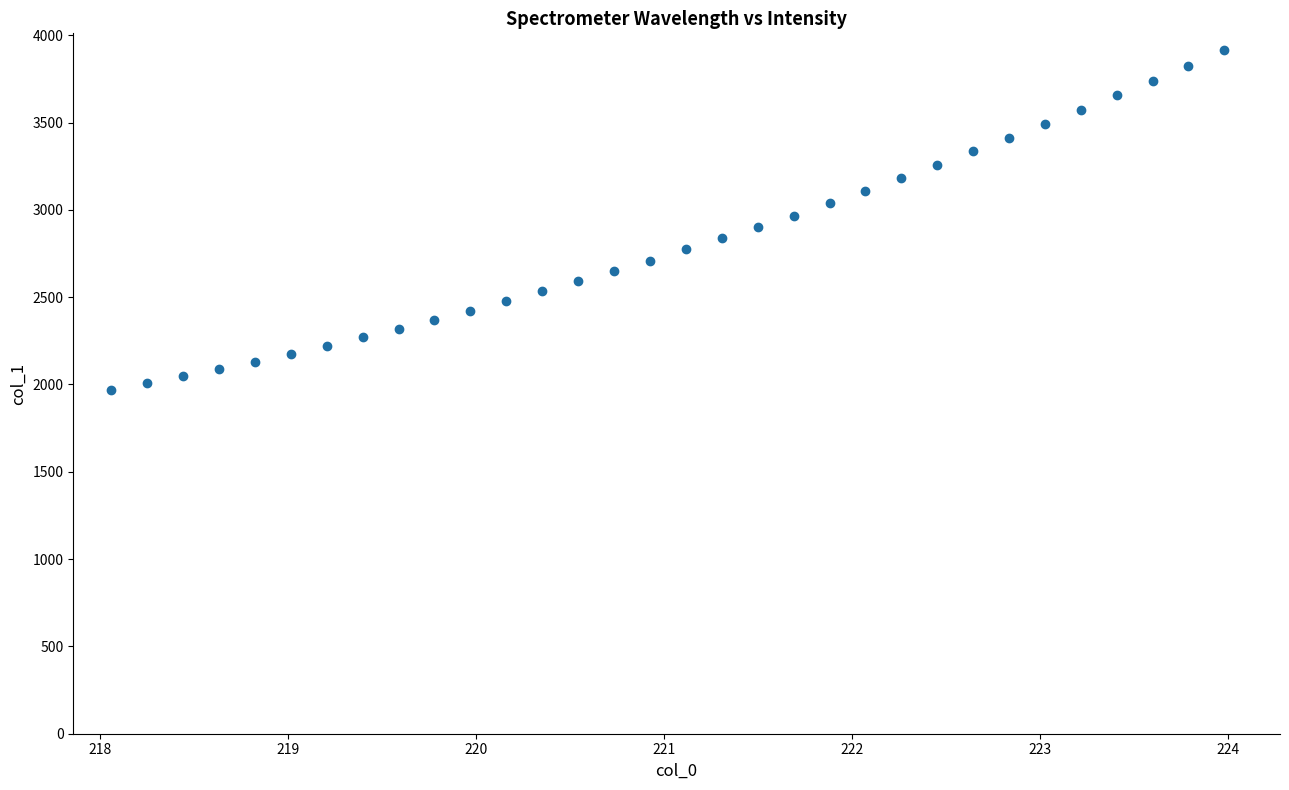

What is the range of Y values (max minus min)?

1946.2